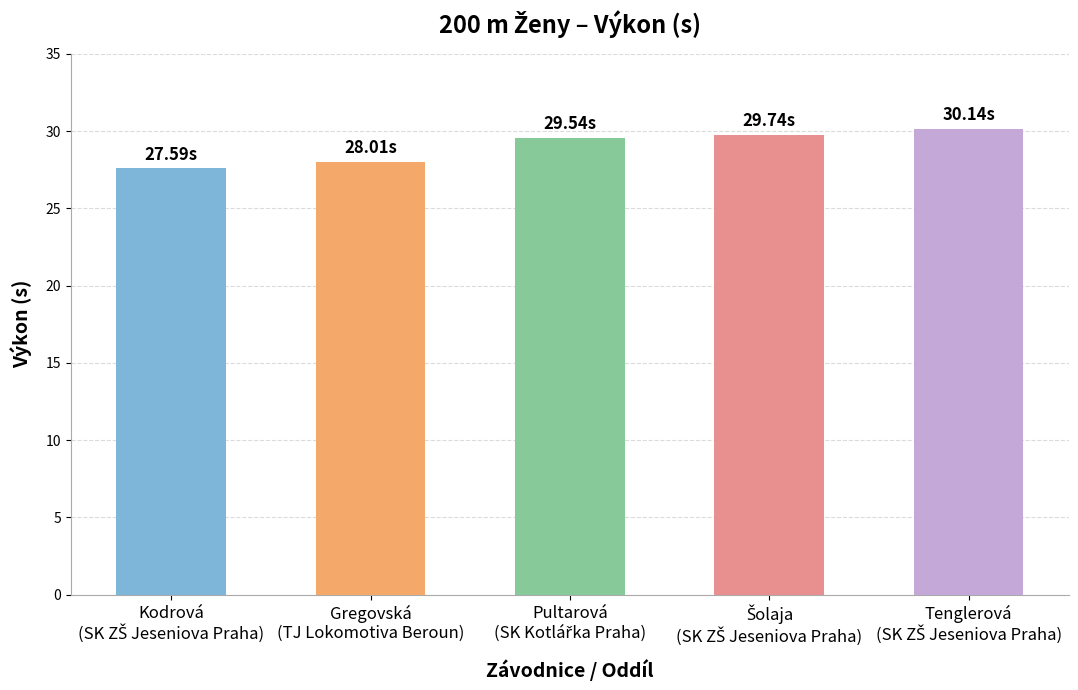

How many bars are there in total?

5